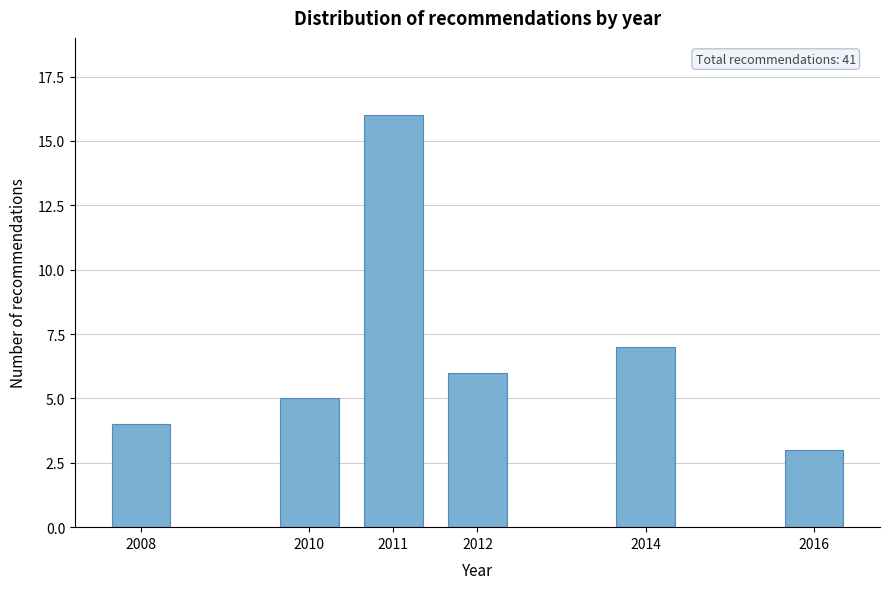

Reading left to right, list all the values displayed in this chart.

2008=4	2010=5	2011=16	2012=6	2014=7	2016=3